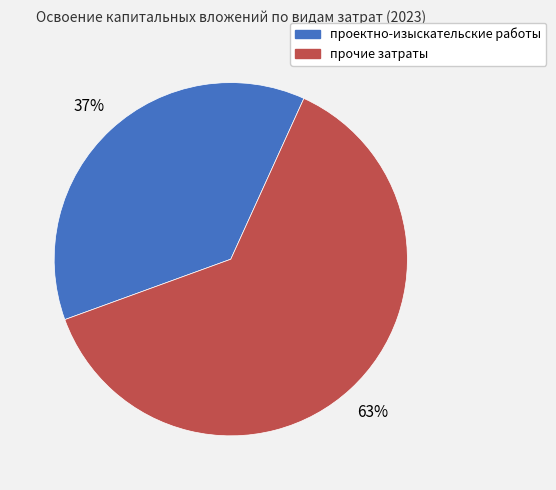

Count the number of slices in the pie.

2